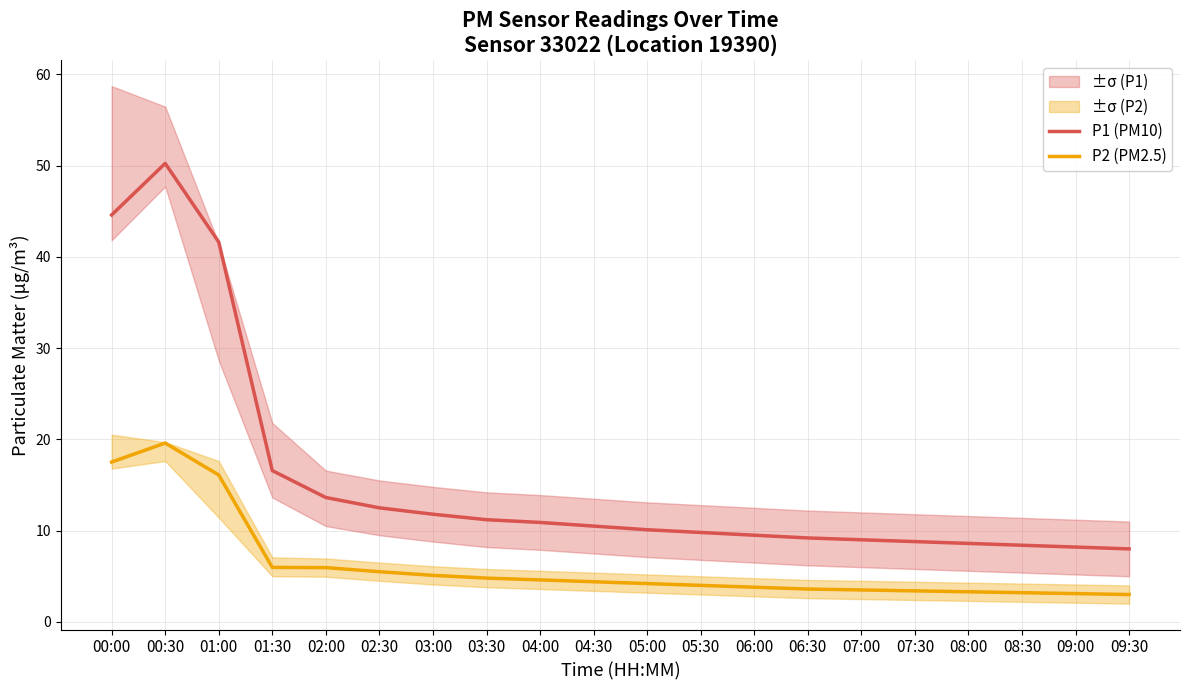

What is the maximum value for P1 (PM10)?

50.2